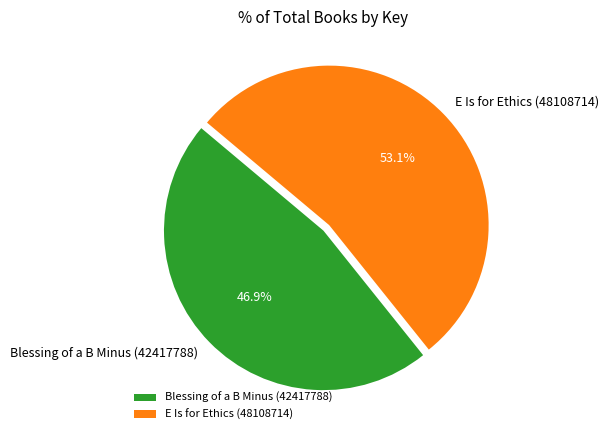

What percentage is the E Is for Ethics (48108714) slice, to the nearest percent?

53%